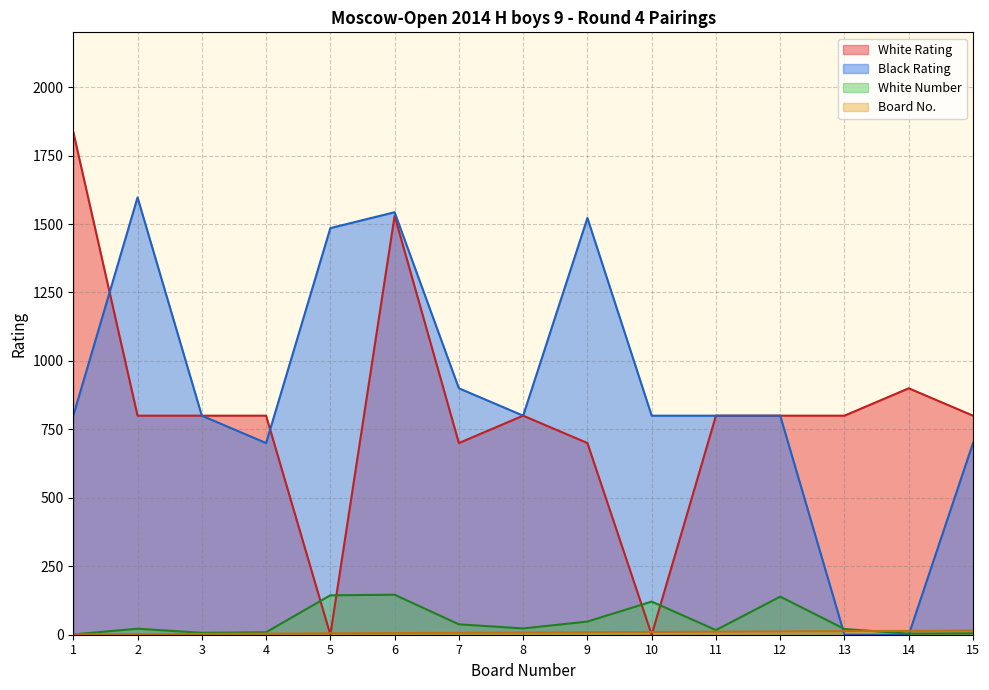

Does the chart display data point markers on the line(s)?

No